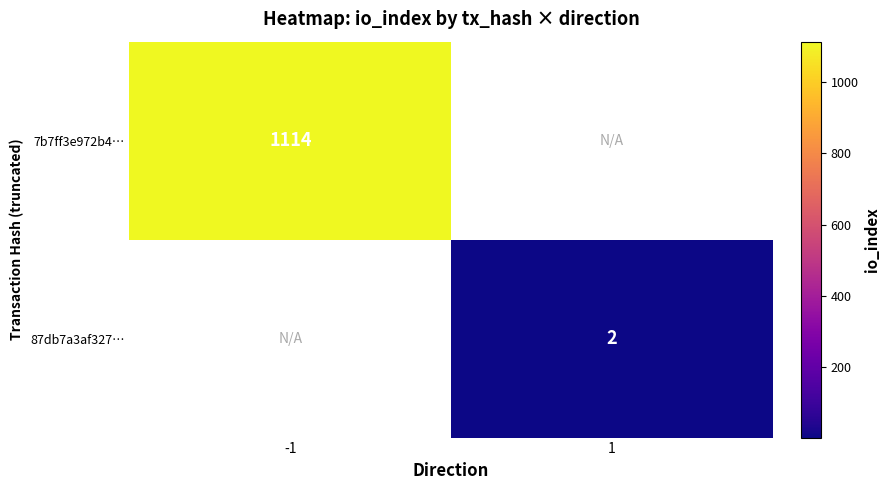

The 7b7ff3e972b4… series shows 1114 at -1. True or false?

True